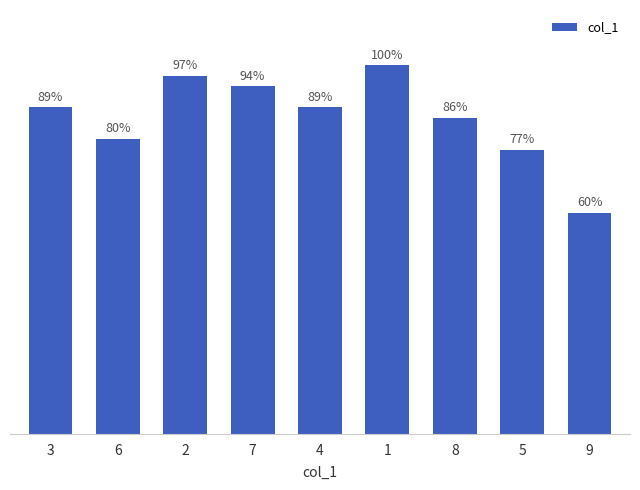

Approximately how many times larger is the value at 3 compared to 7?

0.9